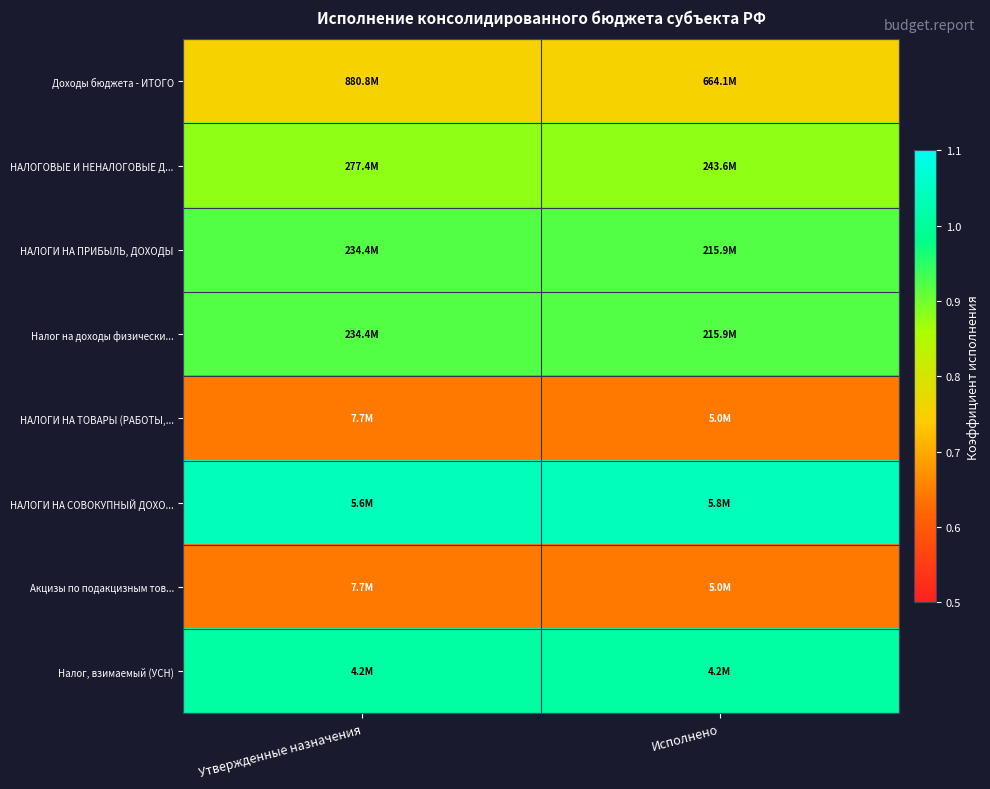

How many data points does each series have?

2